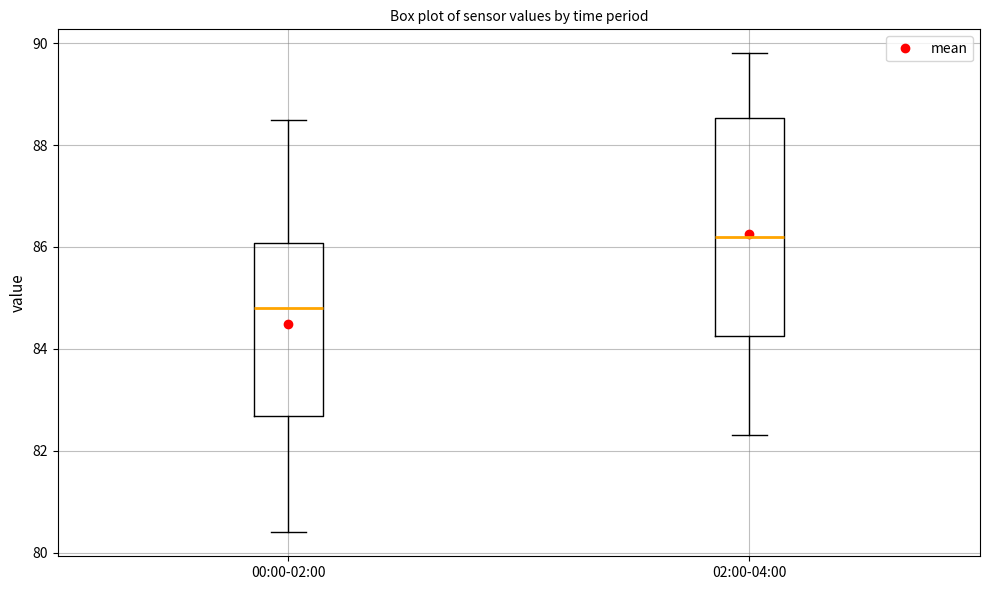

Which box's median line is the highest?

02:00-04:00